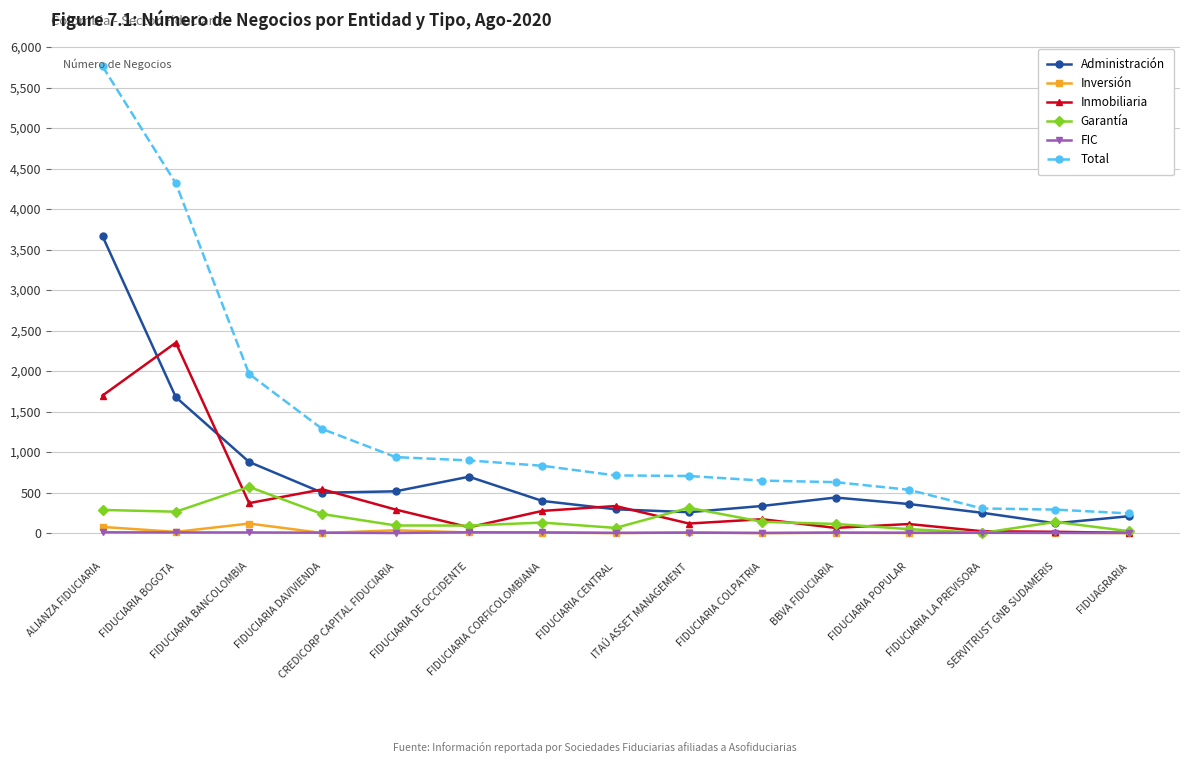

True or false: Total and Garantía intersect in this chart.

False